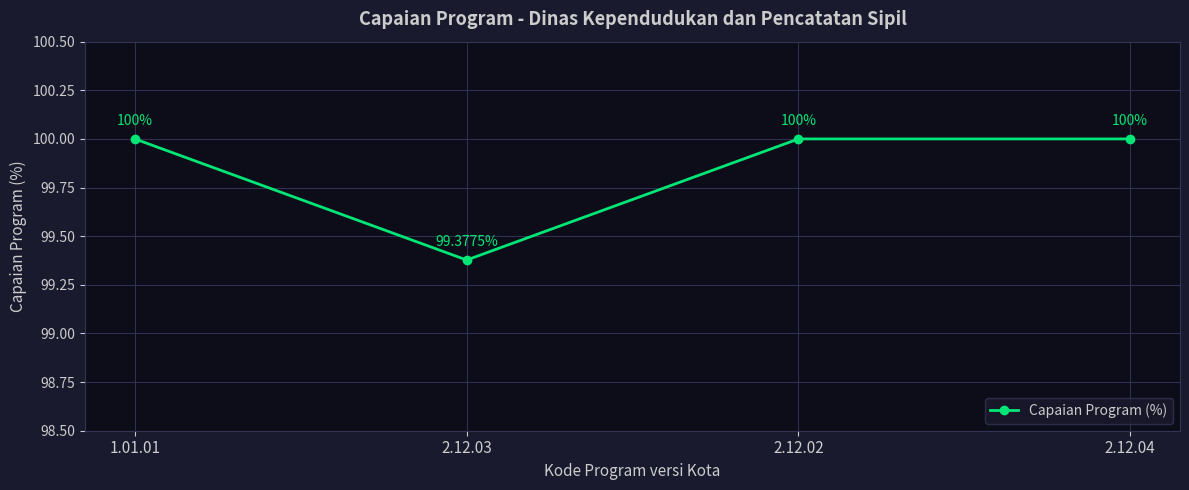

What is the label of the 1st point from the right?

2.12.04